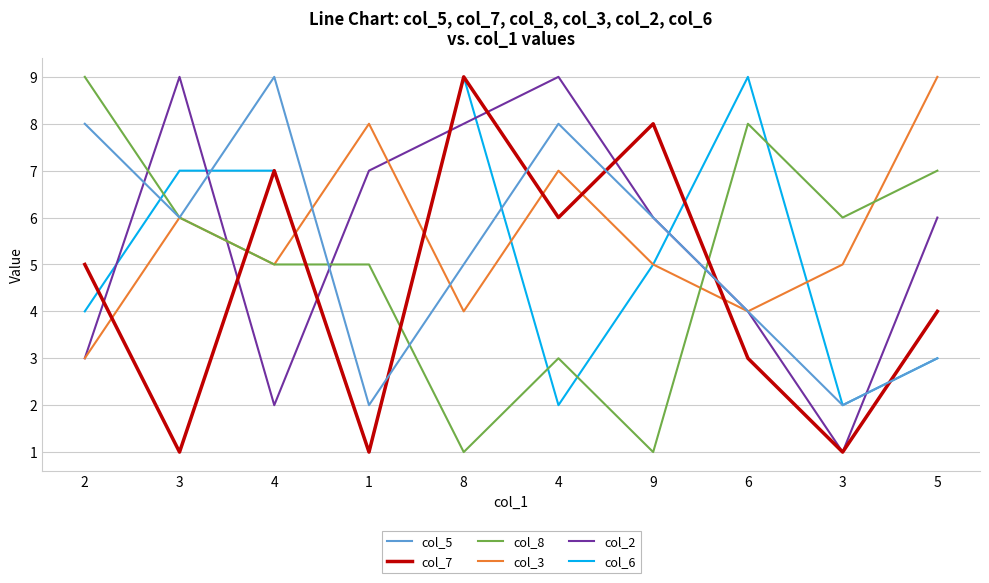

Is this an area chart (filled region under the line)?

No